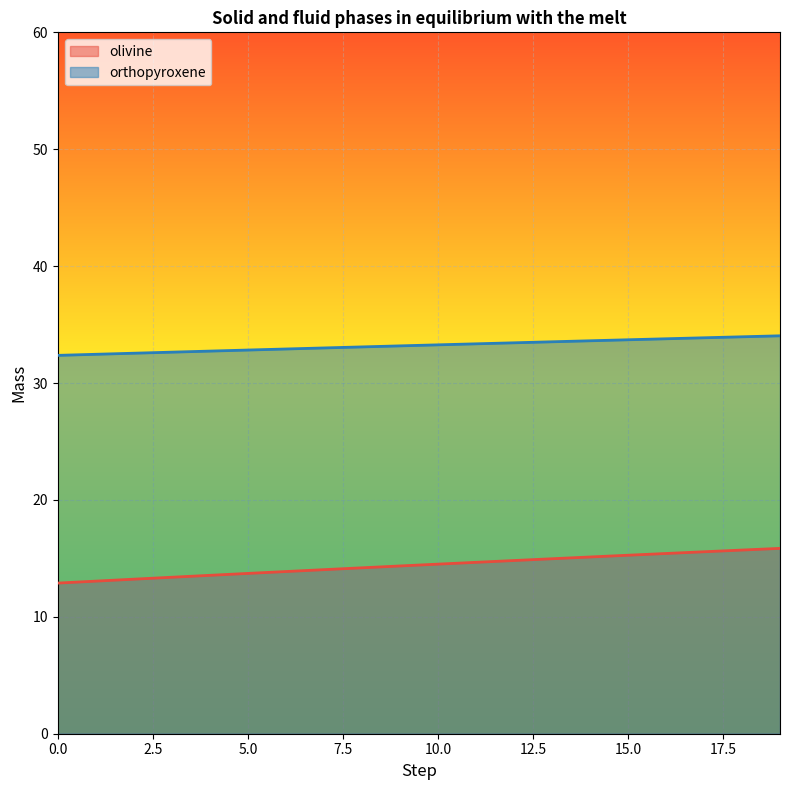

Which series has the largest range (max minus min)?

olivine